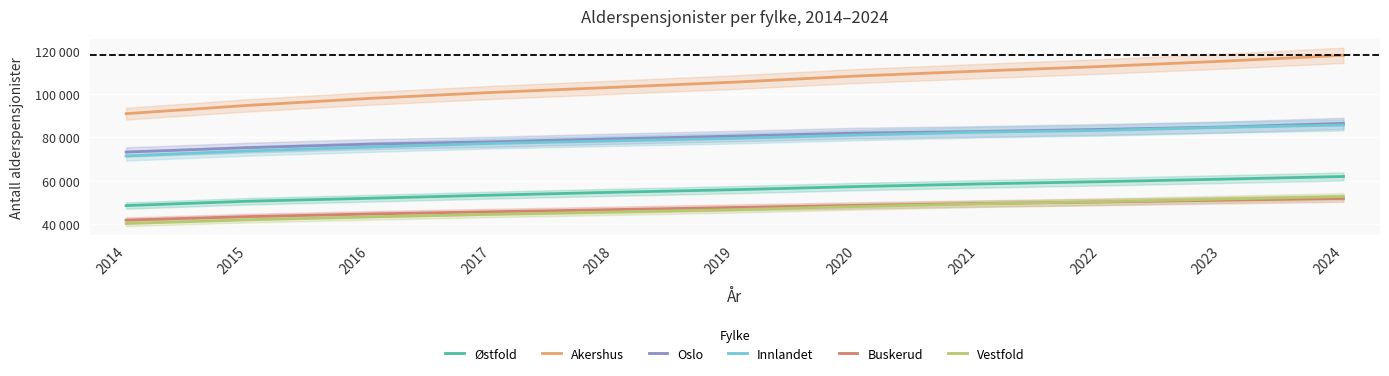

Rank the series at 2023 from highest to lowest value.

Akershus, Oslo, Innlandet, Østfold, Vestfold, Buskerud